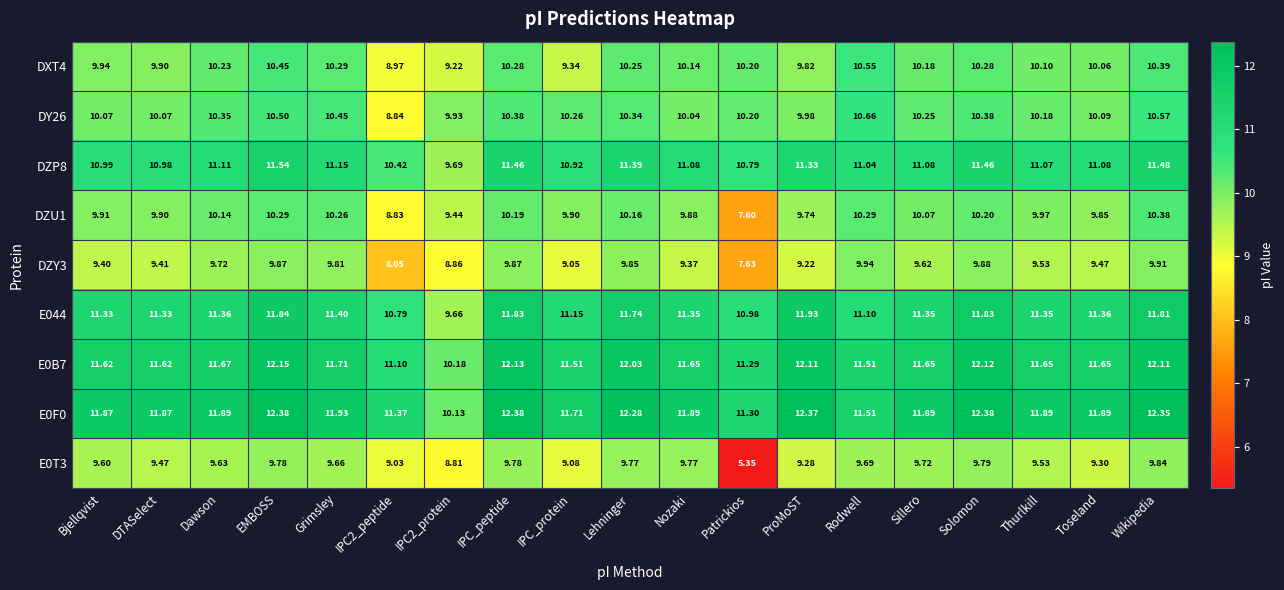

Which category has the highest value in the DY26 series?

Rodwell